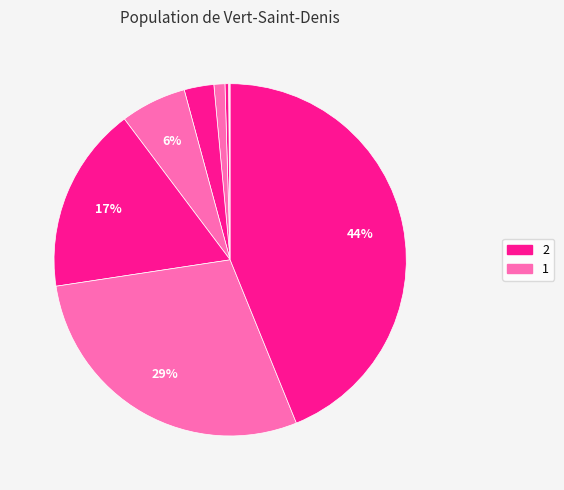

Which category has the smallest portion of the pie?

1